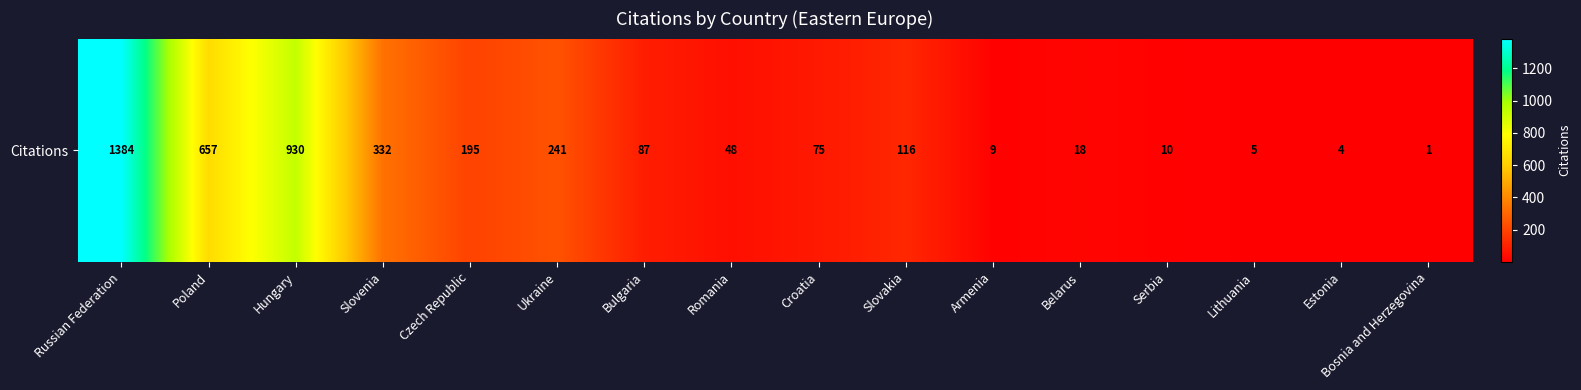

Reading left to right, list all the values displayed in this chart.

Russian Federation=1384	Poland=657	Hungary=930	Slovenia=332	Czech Republic=195	Ukraine=241	Bulgaria=87	Romania=48	Croatia=75	Slovakia=116	Armenia=9	Belarus=18	Serbia=10	Lithuania=5	Estonia=4	Bosnia and Herzegovina=1